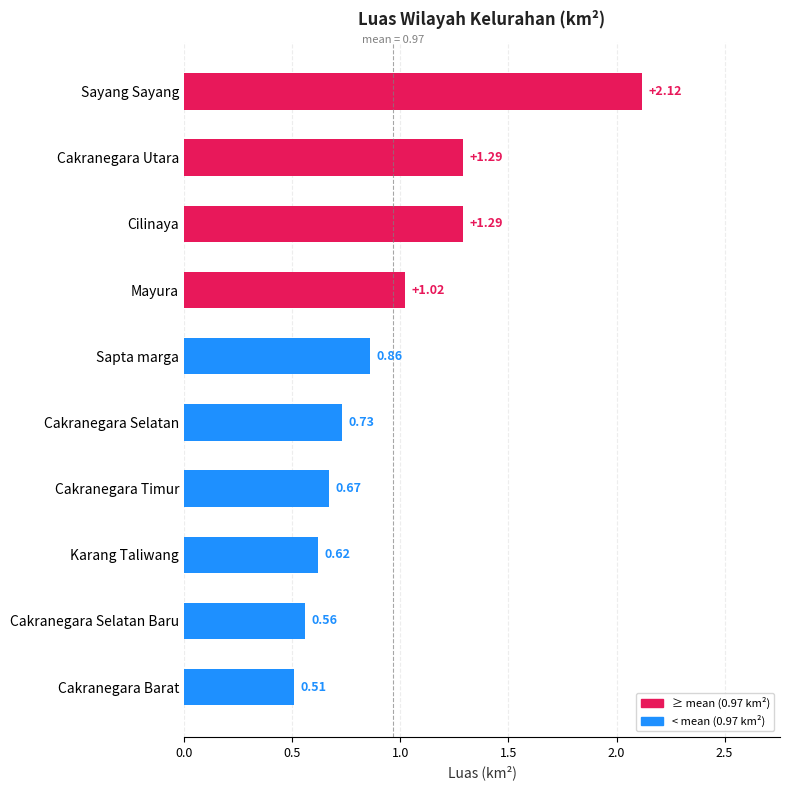

Which label corresponds to the largest value in the chart?

Sayang Sayang